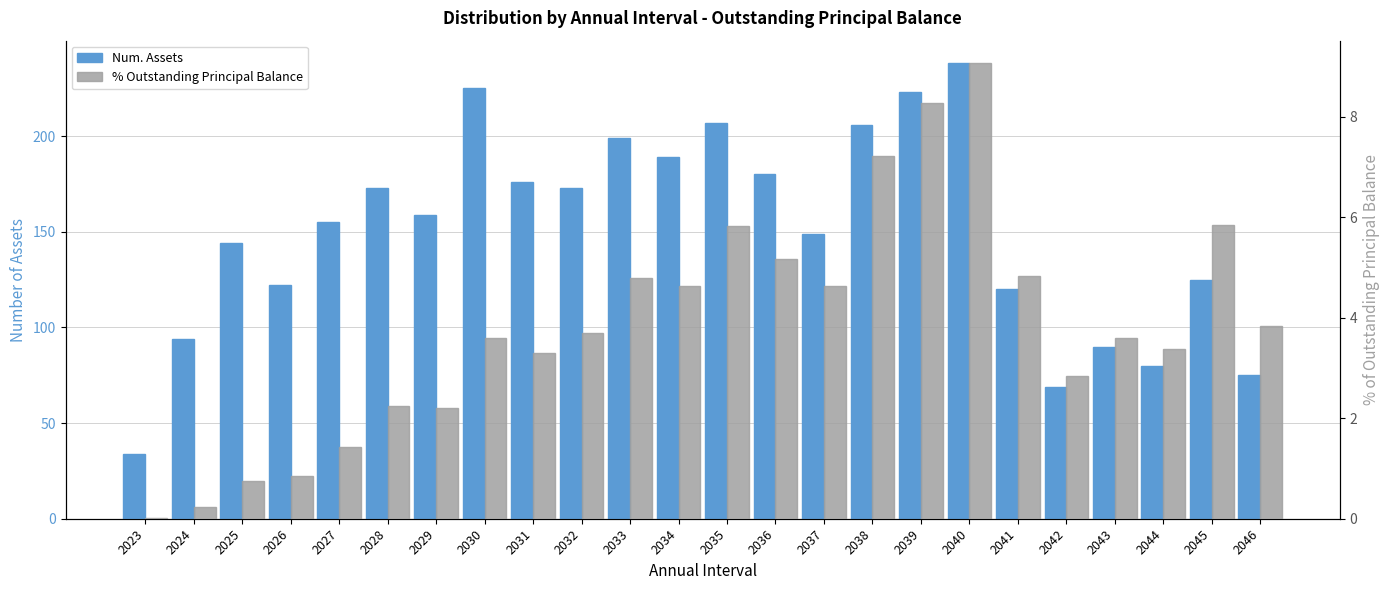

True or false: Num. Assets has a value of 120.0 at 2041.

True